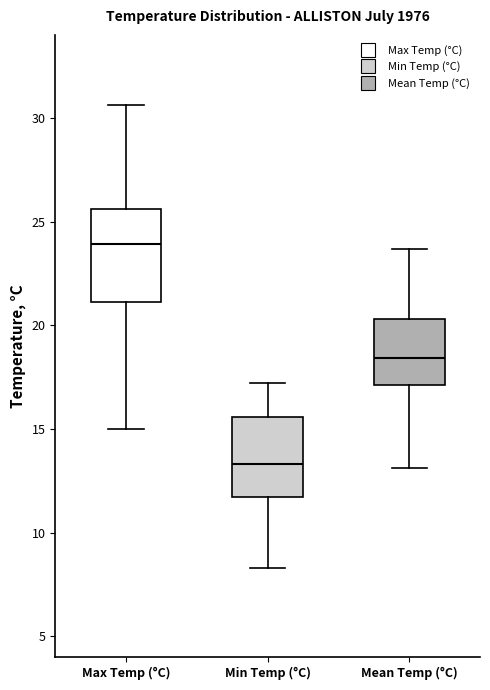

Where does the lower whisker of the box for Min Temp (°C) end on the y-axis? The values are not printed on the chart, so give them approximately, as read against the axis.

8.5